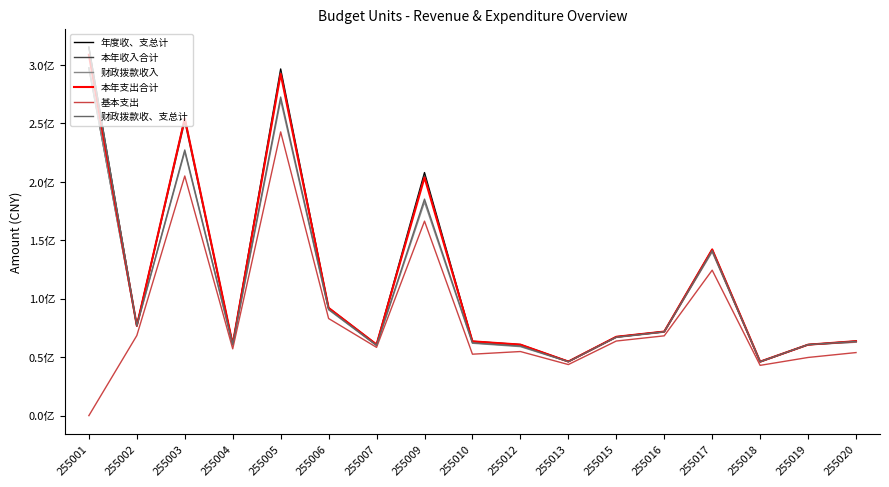

What is the value of the 年度收、支总计 point at the 9th from the left?

63568807.9